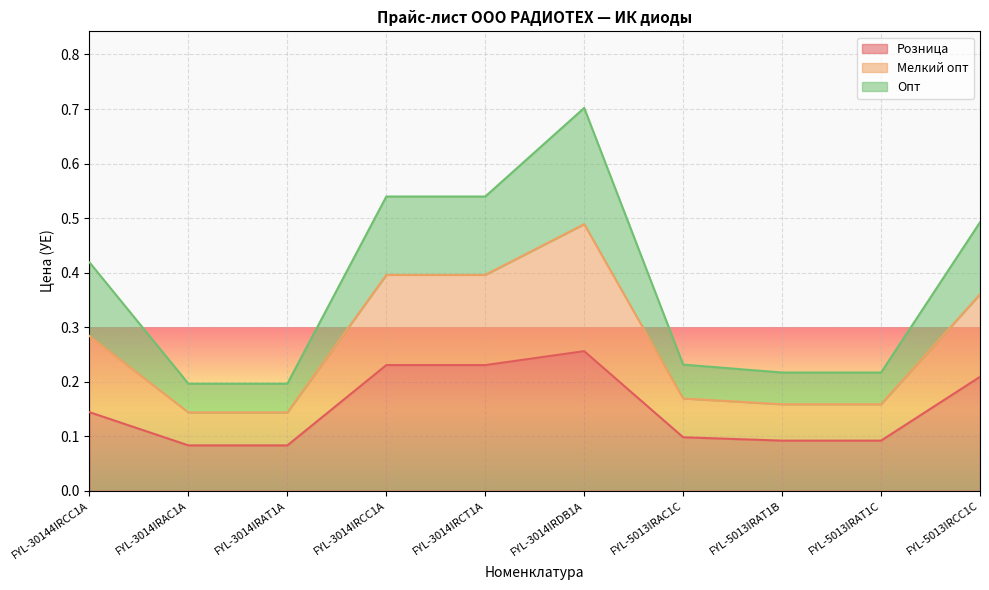

Is it true that Розница equals 0.2 at FYL-5013IRAC1C?

False